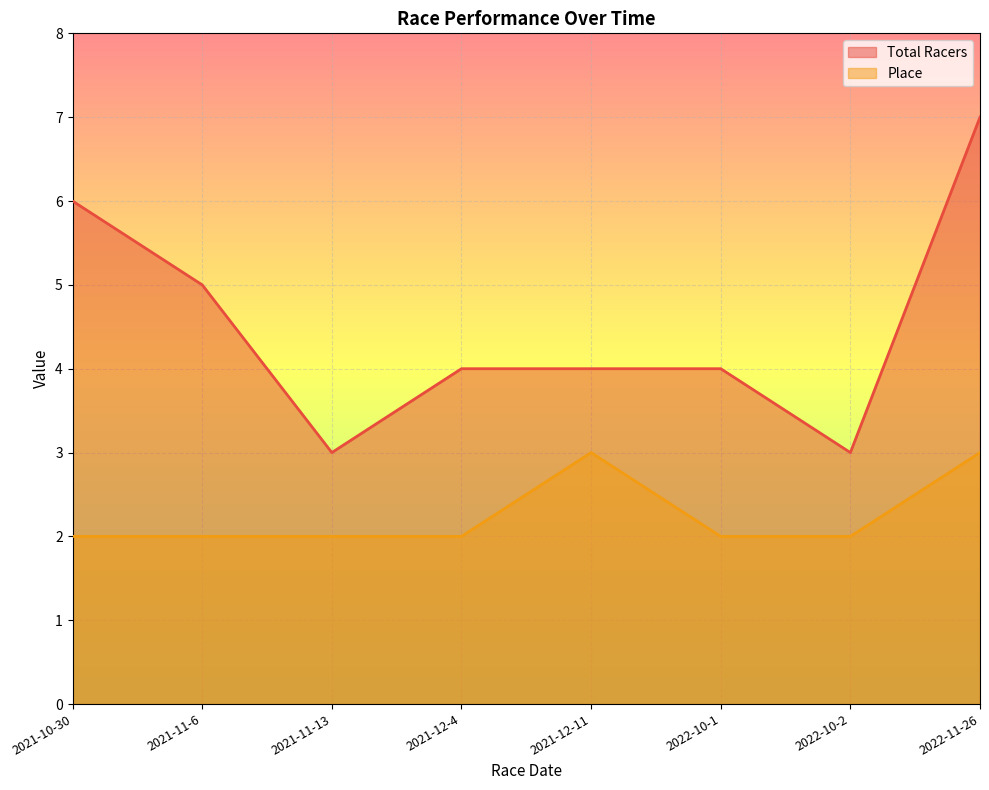

At 2021-10-30, list the series in order from largest to smallest.

Total Racers, Place